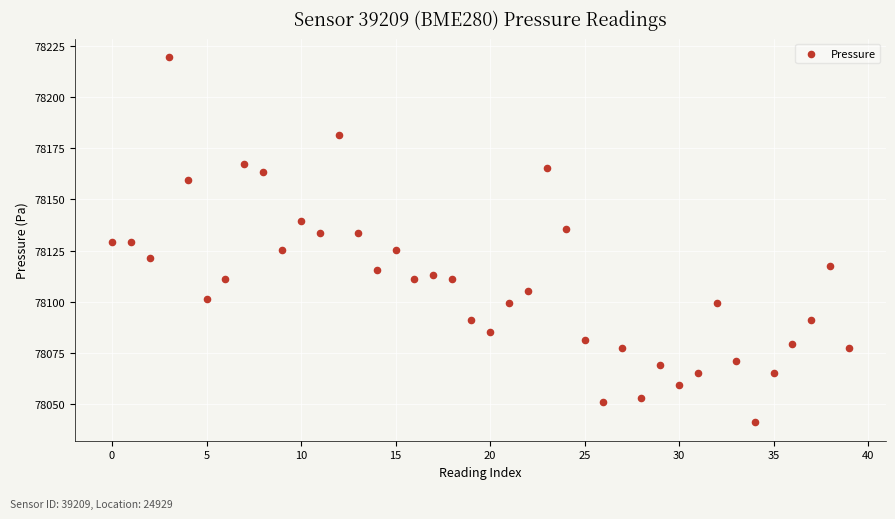

What is the range of Y values (max minus min)?

178.7